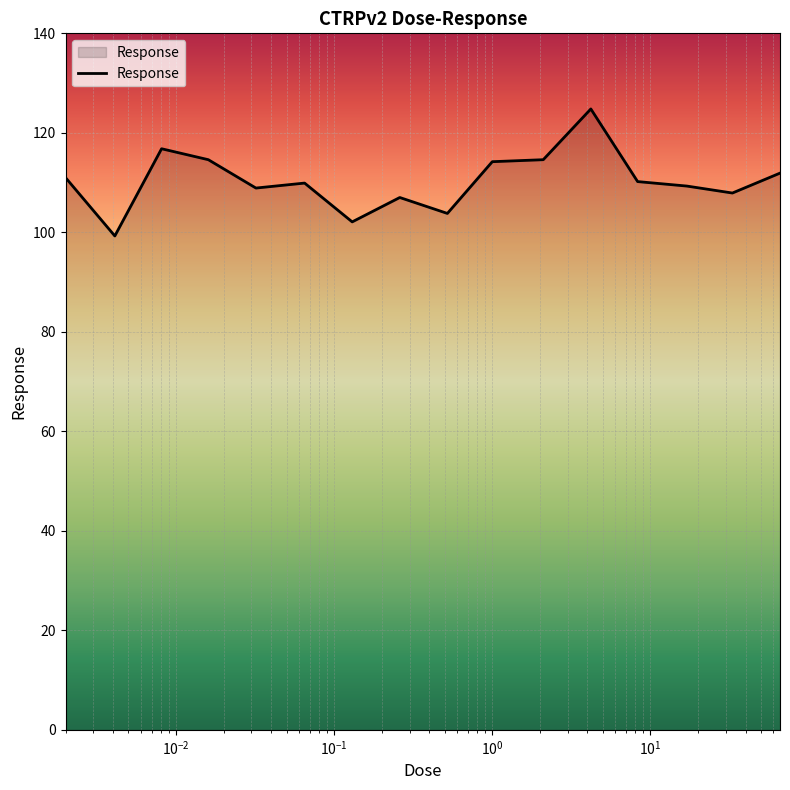

What is the minimum value shown in the chart?

99.3